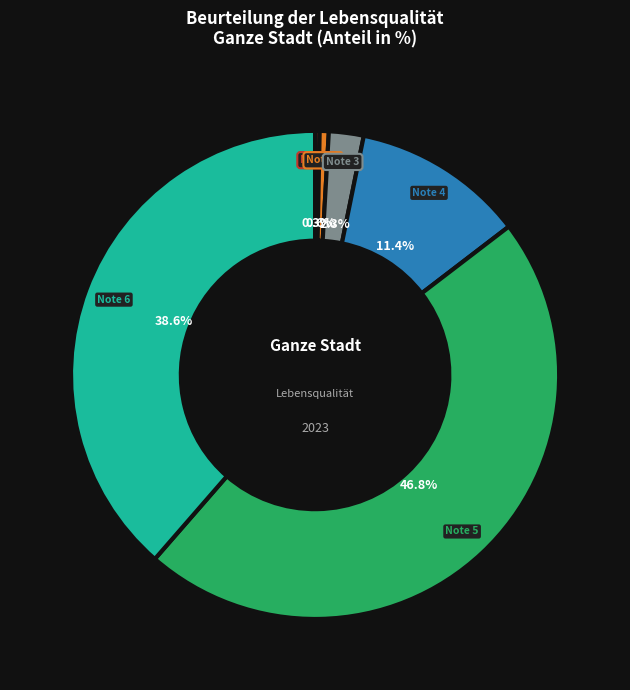

Is there a majority slice in this chart?

No